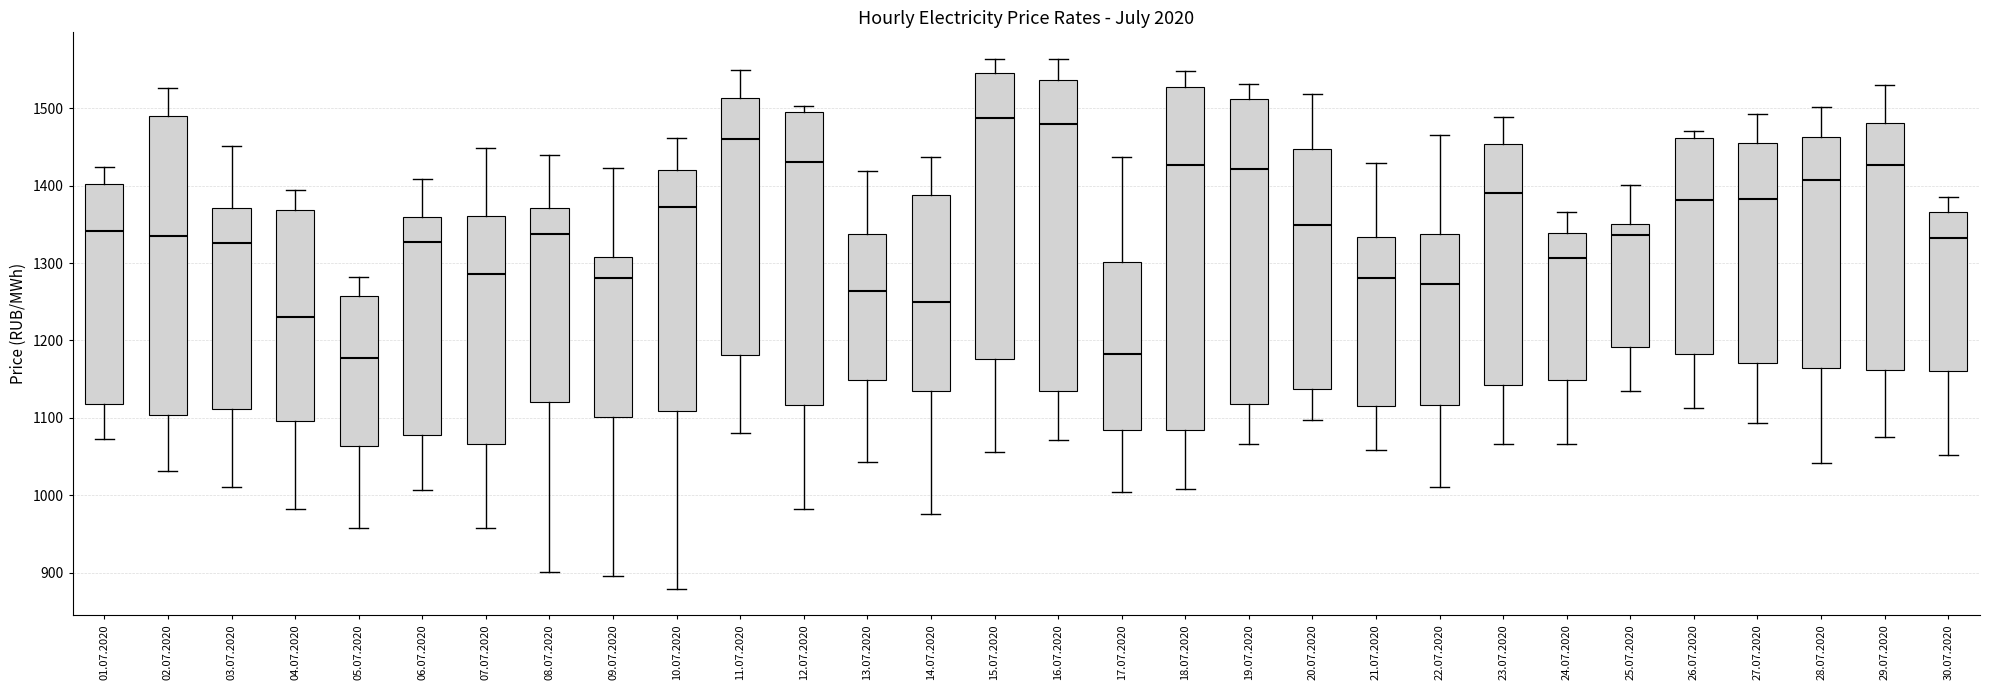

Reading left to right, read every box against the y-axis: the position of its median line, the range the box covers, and the ends of its whiskers. The values are not printed on the chart, so give them approximately, as read against the axis.

01.07.2020: median 1340, box 1120 to 1400, whiskers 1070 to 1420
02.07.2020: median 1330, box 1100 to 1490, whiskers 1030 to 1530
03.07.2020: median 1330, box 1110 to 1370, whiskers 1010 to 1450
04.07.2020: median 1230, box 1100 to 1370, whiskers 980 to 1390
05.07.2020: median 1180, box 1060 to 1260, whiskers 960 to 1280
06.07.2020: median 1330, box 1080 to 1360, whiskers 1010 to 1410
07.07.2020: median 1290, box 1070 to 1360, whiskers 960 to 1450
08.07.2020: median 1340, box 1120 to 1370, whiskers 900 to 1440
09.07.2020: median 1280, box 1100 to 1310, whiskers 900 to 1420
10.07.2020: median 1370, box 1110 to 1420, whiskers 880 to 1460
11.07.2020: median 1460, box 1180 to 1510, whiskers 1080 to 1550
12.07.2020: median 1430, box 1120 to 1500, whiskers 980 to 1500 (just above the box's upper edge)
13.07.2020: median 1260, box 1150 to 1340, whiskers 1040 to 1420
14.07.2020: median 1250, box 1140 to 1390, whiskers 980 to 1440
15.07.2020: median 1490, box 1180 to 1550, whiskers 1060 to 1560
16.07.2020: median 1480, box 1130 to 1540, whiskers 1070 to 1560
17.07.2020: median 1180, box 1080 to 1300, whiskers 1000 to 1440
18.07.2020: median 1430, box 1080 to 1530, whiskers 1010 to 1550
19.07.2020: median 1420, box 1120 to 1510, whiskers 1070 to 1530
20.07.2020: median 1350, box 1140 to 1450, whiskers 1100 to 1520
21.07.2020: median 1280, box 1110 to 1330, whiskers 1060 to 1430
22.07.2020: median 1270, box 1120 to 1340, whiskers 1010 to 1470
23.07.2020: median 1390, box 1140 to 1450, whiskers 1070 to 1490
24.07.2020: median 1310, box 1150 to 1340, whiskers 1070 to 1370
25.07.2020: median 1340, box 1190 to 1350, whiskers 1130 to 1400
26.07.2020: median 1380, box 1180 to 1460, whiskers 1110 to 1470
27.07.2020: median 1380, box 1170 to 1460, whiskers 1090 to 1490
28.07.2020: median 1410, box 1160 to 1460, whiskers 1040 to 1500
29.07.2020: median 1430, box 1160 to 1480, whiskers 1080 to 1530
30.07.2020: median 1330, box 1160 to 1370, whiskers 1050 to 1390